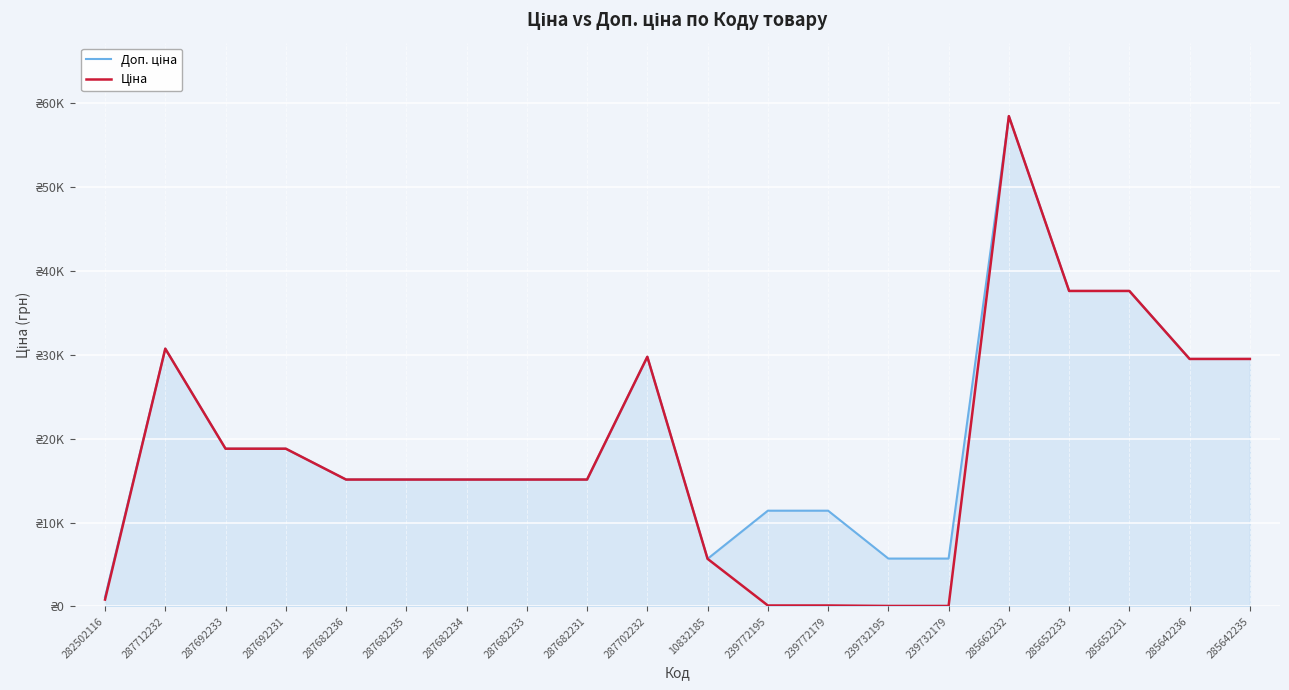

Does the chart have visible grid lines?

Yes